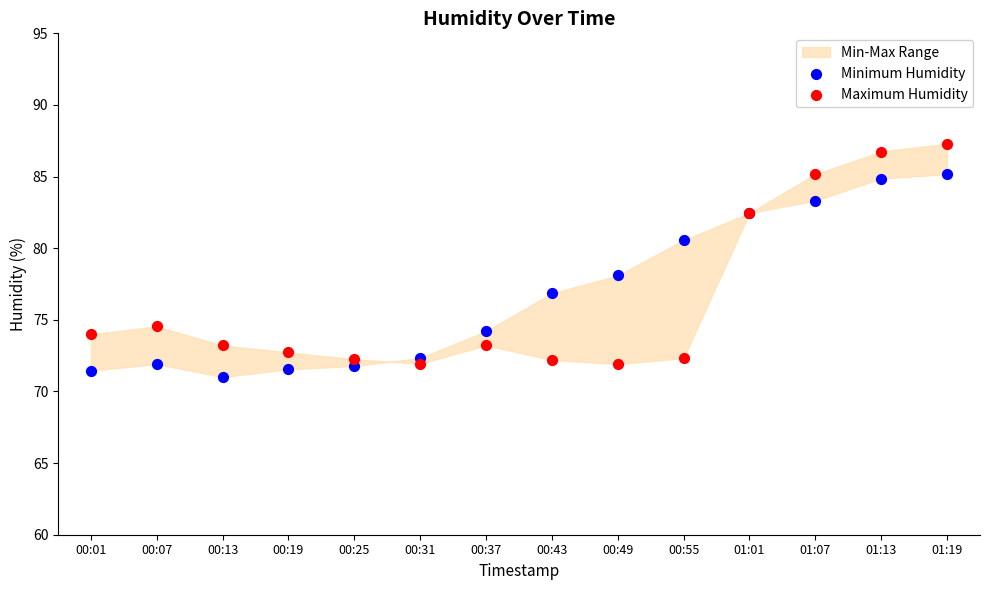

Across all series, what Y value is closest to 79?

78.1